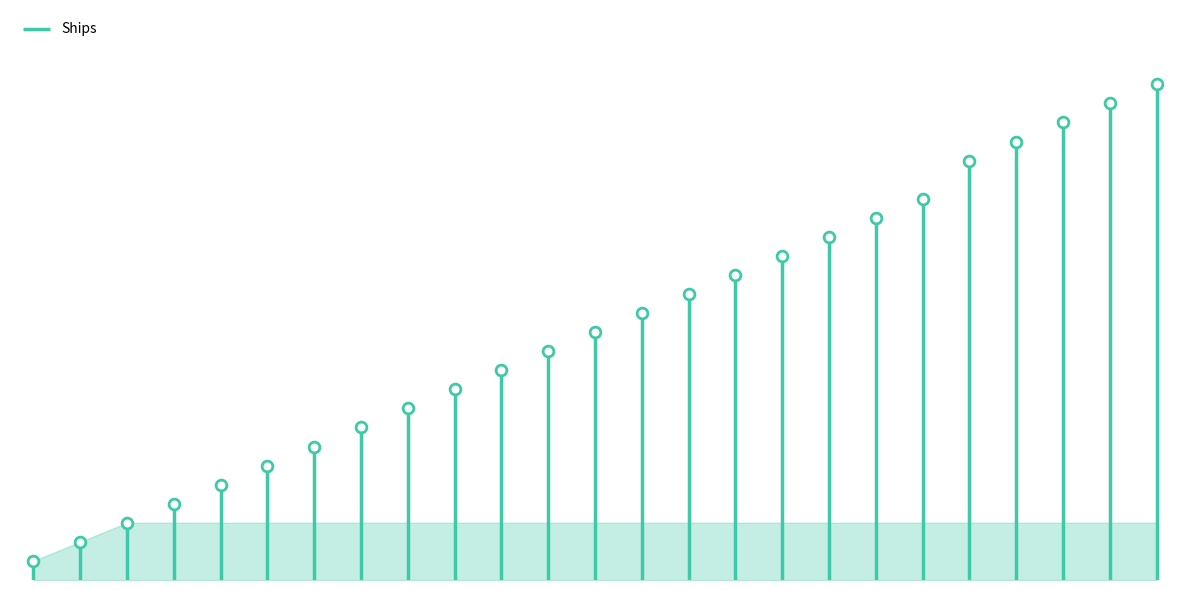

Between ALEXANDER and ALBERT WILLIAM, which is larger?

ALEXANDER